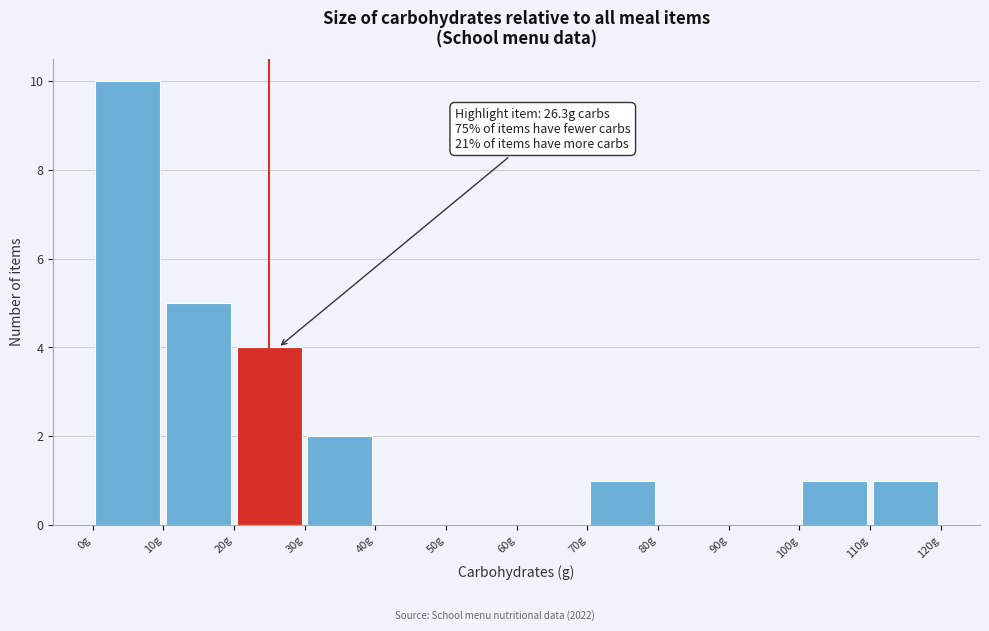

Which range on the x-axis has the tallest bar?

0 to 10